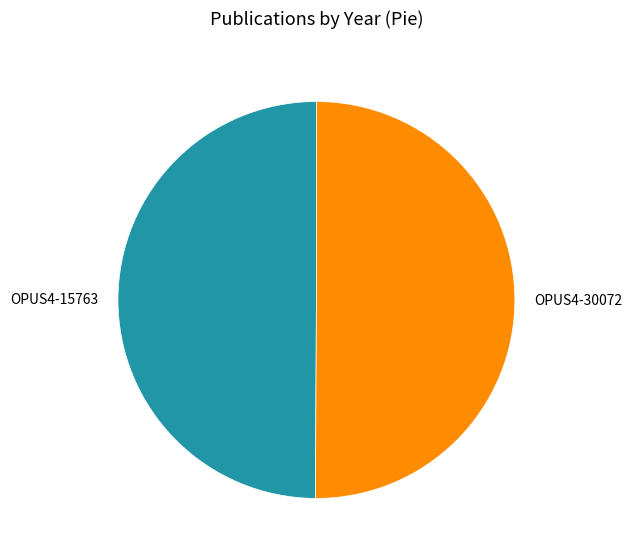

Approximately how many times larger is the value at OPUS4-30072 compared to OPUS4-15763?

1.0